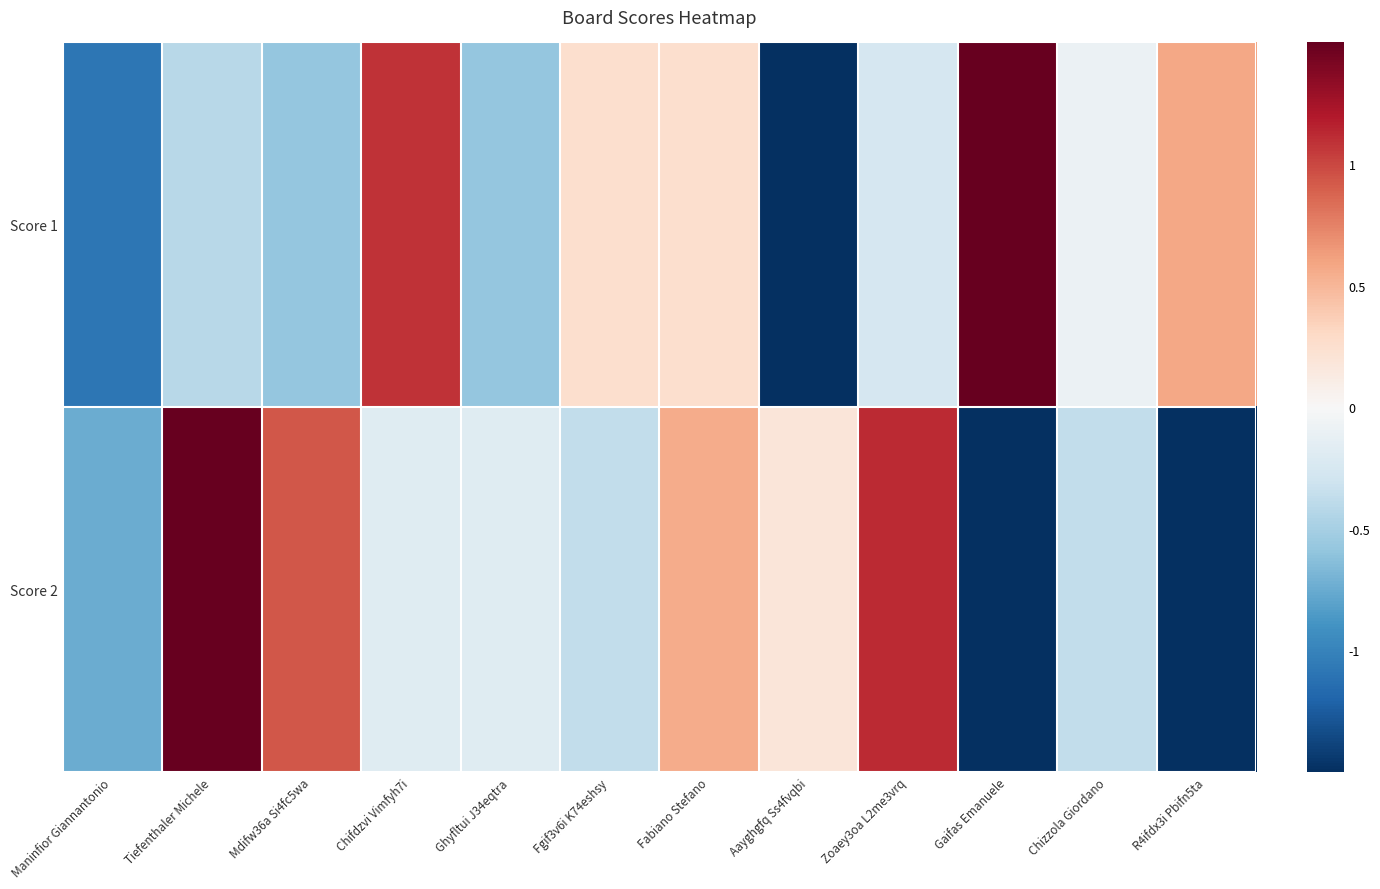

List the series in order of their overall mean, highest first.

Score 2, Score 1